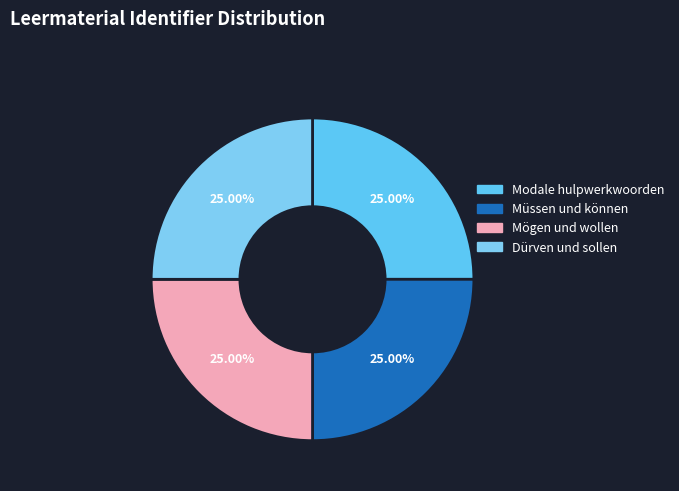

To the nearest percent, what percentage of the pie is Modale hulpwerkwoorden?

25%